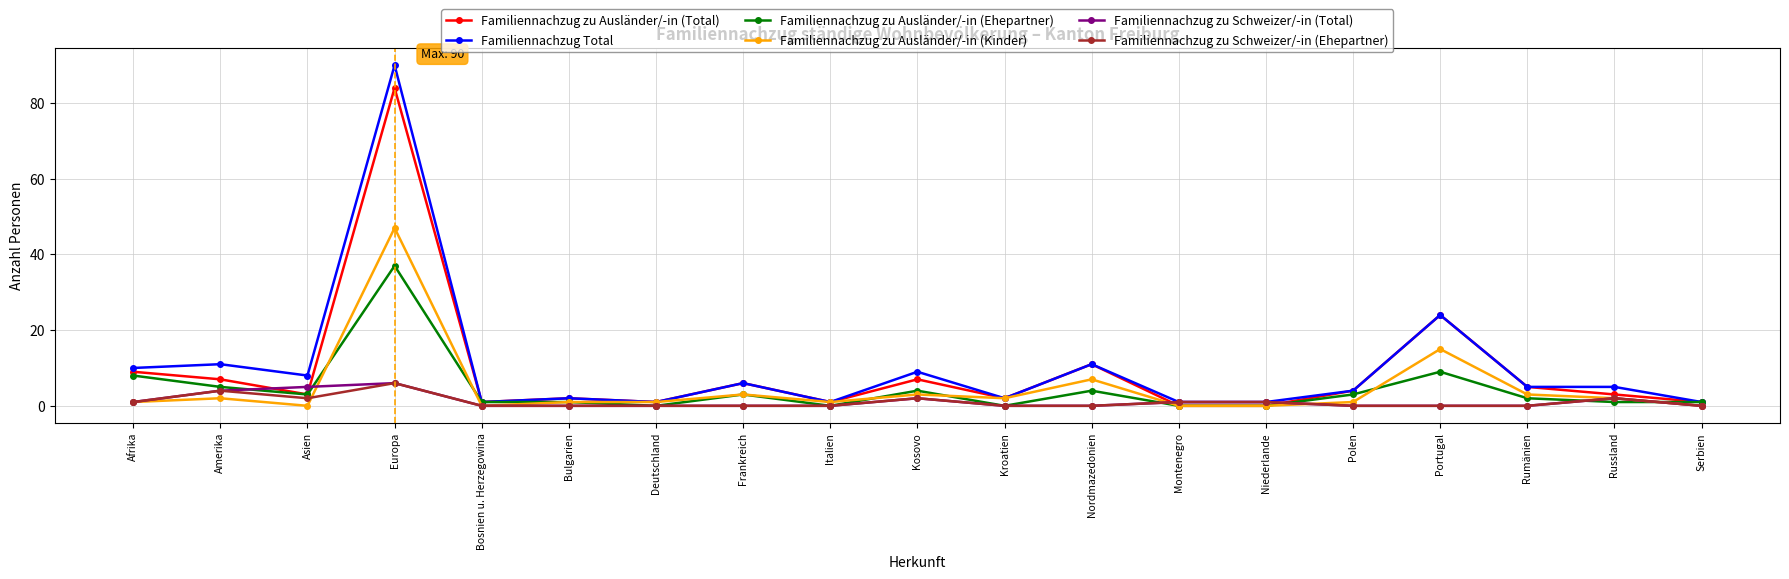

Reading left to right, what are all the values shown in this chart?

Familiennachzug zu Ausländer/-in (Total): 9	7	3	84	1	2	1	6	1	7	2	11	0	0	4	24	5	3	1
Familiennachzug Total: 10	11	8	90	1	2	1	6	1	9	2	11	1	1	4	24	5	5	1
Familiennachzug zu Ausländer/-in (Ehepartner): 8	5	3	37	1	1	0	3	0	4	0	4	0	0	3	9	2	1	1
Familiennachzug zu Ausländer/-in (Kinder): 1	2	0	47	0	1	1	3	1	3	2	7	0	0	1	15	3	2	0
Familiennachzug zu Schweizer/-in (Total): 1	4	5	6	0	0	0	0	0	2	0	0	1	1	0	0	0	2	0
Familiennachzug zu Schweizer/-in (Ehepartner): 1	4	2	6	0	0	0	0	0	2	0	0	1	1	0	0	0	2	0